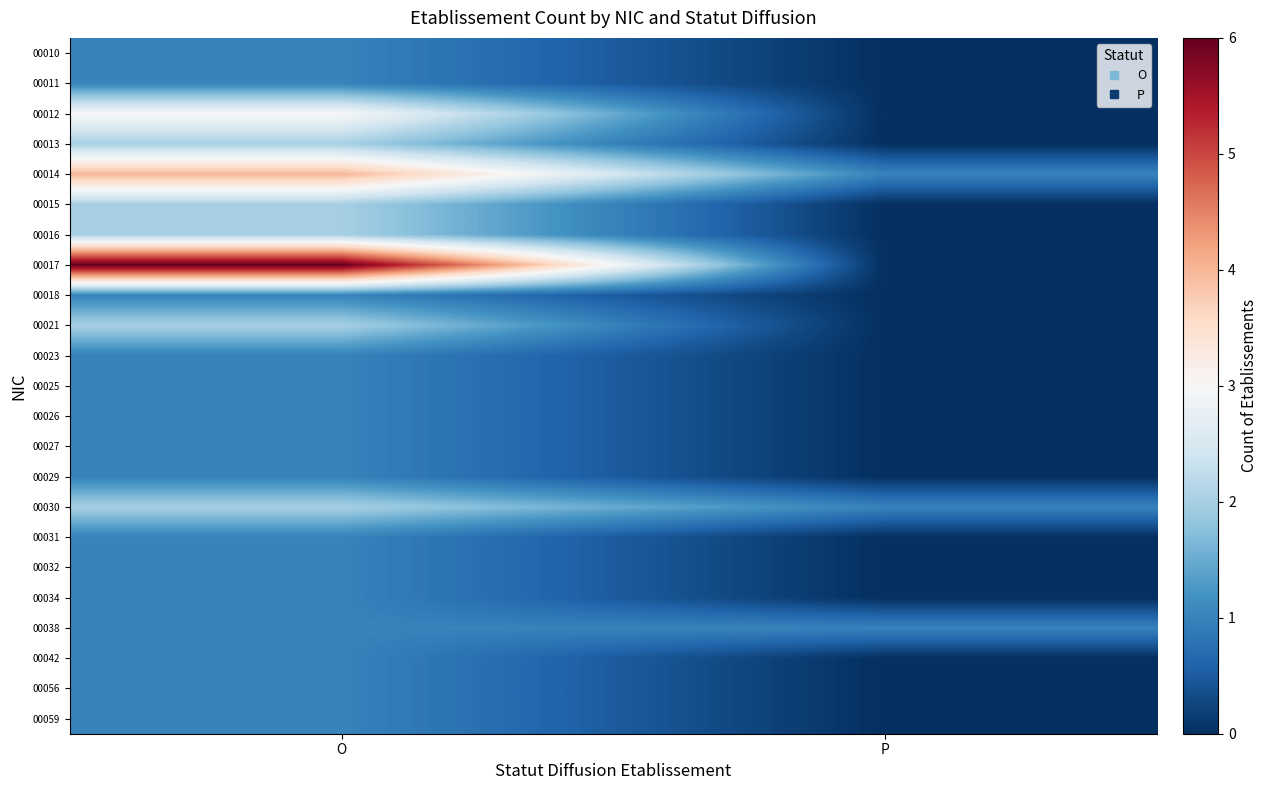

Count the number of data series in this chart.

23